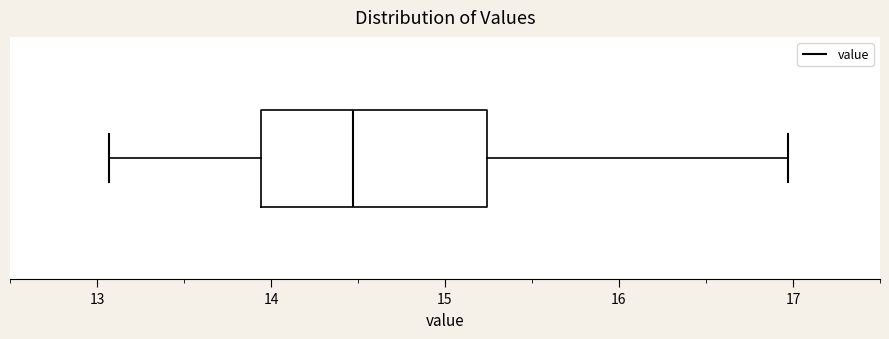

Read this box plot against the x-axis: the position of the median line, the range covered by the box, and the ends of both whiskers. The values are not printed on the chart, so give them approximately, as read against the axis.

median 14.5, box 13.9 to 15.2, whiskers 13.1 to 17.0